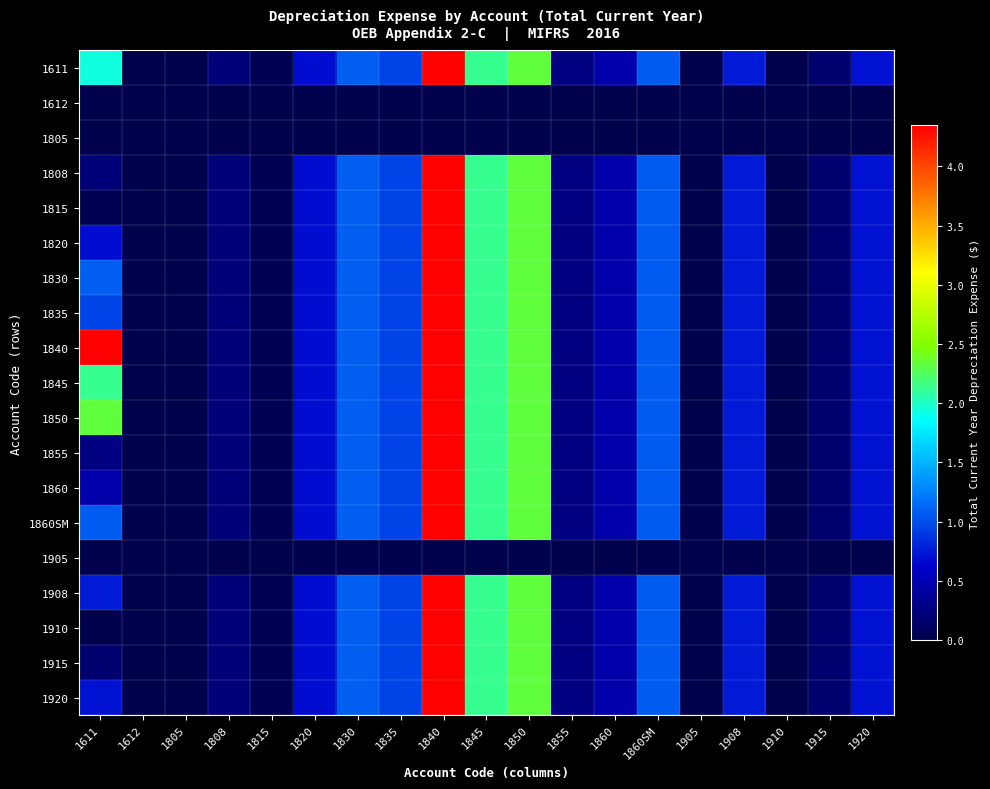

Reading left to right, list all the values displayed in this chart.

1611: 1611=19404195.4	1612=0.0	1805=0.0	1808=2163122.6	1815=406486.1	1820=6947749.3	1830=10790011.1	1835=9516583.1	1840=43464621.3	1845=21387110.6	1850=23264422.1	1855=2601575.8	1860=4630108.4	1860SM=10699147.9	1905=0.0	1908=7507455.9	1910=53762.9	1915=1709753.3	1920=7067257.1
1612: 1611=0.0	1612=0.0	1805=0.0	1808=0.0	1815=0.0	1820=0.0	1830=0.0	1835=0.0	1840=0.0	1845=0.0	1850=0.0	1855=0.0	1860=0.0	1860SM=0.0	1905=0.0	1908=0.0	1910=0.0	1915=0.0	1920=0.0
1805: 1611=0.0	1612=0.0	1805=0.0	1808=0.0	1815=0.0	1820=0.0	1830=0.0	1835=0.0	1840=0.0	1845=0.0	1850=0.0	1855=0.0	1860=0.0	1860SM=0.0	1905=0.0	1908=0.0	1910=0.0	1915=0.0	1920=0.0
1808: 1611=2163122.6	1612=0.0	1805=0.0	1808=2163122.6	1815=406486.1	1820=6947749.3	1830=10790011.1	1835=9516583.1	1840=43464621.3	1845=21387110.6	1850=23264422.1	1855=2601575.8	1860=4630108.4	1860SM=10699147.9	1905=0.0	1908=7507455.9	1910=53762.9	1915=1709753.3	1920=7067257.1
1815: 1611=406486.1	1612=0.0	1805=0.0	1808=2163122.6	1815=406486.1	1820=6947749.3	1830=10790011.1	1835=9516583.1	1840=43464621.3	1845=21387110.6	1850=23264422.1	1855=2601575.8	1860=4630108.4	1860SM=10699147.9	1905=0.0	1908=7507455.9	1910=53762.9	1915=1709753.3	1920=7067257.1
1820: 1611=6947749.3	1612=0.0	1805=0.0	1808=2163122.6	1815=406486.1	1820=6947749.3	1830=10790011.1	1835=9516583.1	1840=43464621.3	1845=21387110.6	1850=23264422.1	1855=2601575.8	1860=4630108.4	1860SM=10699147.9	1905=0.0	1908=7507455.9	1910=53762.9	1915=1709753.3	1920=7067257.1
1830: 1611=10790011.1	1612=0.0	1805=0.0	1808=2163122.6	1815=406486.1	1820=6947749.3	1830=10790011.1	1835=9516583.1	1840=43464621.3	1845=21387110.6	1850=23264422.1	1855=2601575.8	1860=4630108.4	1860SM=10699147.9	1905=0.0	1908=7507455.9	1910=53762.9	1915=1709753.3	1920=7067257.1
1835: 1611=9516583.1	1612=0.0	1805=0.0	1808=2163122.6	1815=406486.1	1820=6947749.3	1830=10790011.1	1835=9516583.1	1840=43464621.3	1845=21387110.6	1850=23264422.1	1855=2601575.8	1860=4630108.4	1860SM=10699147.9	1905=0.0	1908=7507455.9	1910=53762.9	1915=1709753.3	1920=7067257.1
1840: 1611=43464621.3	1612=0.0	1805=0.0	1808=2163122.6	1815=406486.1	1820=6947749.3	1830=10790011.1	1835=9516583.1	1840=43464621.3	1845=21387110.6	1850=23264422.1	1855=2601575.8	1860=4630108.4	1860SM=10699147.9	1905=0.0	1908=7507455.9	1910=53762.9	1915=1709753.3	1920=7067257.1
1845: 1611=21387110.6	1612=0.0	1805=0.0	1808=2163122.6	1815=406486.1	1820=6947749.3	1830=10790011.1	1835=9516583.1	1840=43464621.3	1845=21387110.6	1850=23264422.1	1855=2601575.8	1860=4630108.4	1860SM=10699147.9	1905=0.0	1908=7507455.9	1910=53762.9	1915=1709753.3	1920=7067257.1
1850: 1611=23264422.1	1612=0.0	1805=0.0	1808=2163122.6	1815=406486.1	1820=6947749.3	1830=10790011.1	1835=9516583.1	1840=43464621.3	1845=21387110.6	1850=23264422.1	1855=2601575.8	1860=4630108.4	1860SM=10699147.9	1905=0.0	1908=7507455.9	1910=53762.9	1915=1709753.3	1920=7067257.1
1855: 1611=2601575.8	1612=0.0	1805=0.0	1808=2163122.6	1815=406486.1	1820=6947749.3	1830=10790011.1	1835=9516583.1	1840=43464621.3	1845=21387110.6	1850=23264422.1	1855=2601575.8	1860=4630108.4	1860SM=10699147.9	1905=0.0	1908=7507455.9	1910=53762.9	1915=1709753.3	1920=7067257.1
1860: 1611=4630108.4	1612=0.0	1805=0.0	1808=2163122.6	1815=406486.1	1820=6947749.3	1830=10790011.1	1835=9516583.1	1840=43464621.3	1845=21387110.6	1850=23264422.1	1855=2601575.8	1860=4630108.4	1860SM=10699147.9	1905=0.0	1908=7507455.9	1910=53762.9	1915=1709753.3	1920=7067257.1
1860SM: 1611=10699147.9	1612=0.0	1805=0.0	1808=2163122.6	1815=406486.1	1820=6947749.3	1830=10790011.1	1835=9516583.1	1840=43464621.3	1845=21387110.6	1850=23264422.1	1855=2601575.8	1860=4630108.4	1860SM=10699147.9	1905=0.0	1908=7507455.9	1910=53762.9	1915=1709753.3	1920=7067257.1
1905: 1611=0.0	1612=0.0	1805=0.0	1808=0.0	1815=0.0	1820=0.0	1830=0.0	1835=0.0	1840=0.0	1845=0.0	1850=0.0	1855=0.0	1860=0.0	1860SM=0.0	1905=0.0	1908=0.0	1910=0.0	1915=0.0	1920=0.0
1908: 1611=7507455.9	1612=0.0	1805=0.0	1808=2163122.6	1815=406486.1	1820=6947749.3	1830=10790011.1	1835=9516583.1	1840=43464621.3	1845=21387110.6	1850=23264422.1	1855=2601575.8	1860=4630108.4	1860SM=10699147.9	1905=0.0	1908=7507455.9	1910=53762.9	1915=1709753.3	1920=7067257.1
1910: 1611=53762.9	1612=0.0	1805=0.0	1808=2163122.6	1815=406486.1	1820=6947749.3	1830=10790011.1	1835=9516583.1	1840=43464621.3	1845=21387110.6	1850=23264422.1	1855=2601575.8	1860=4630108.4	1860SM=10699147.9	1905=0.0	1908=7507455.9	1910=53762.9	1915=1709753.3	1920=7067257.1
1915: 1611=1709753.3	1612=0.0	1805=0.0	1808=2163122.6	1815=406486.1	1820=6947749.3	1830=10790011.1	1835=9516583.1	1840=43464621.3	1845=21387110.6	1850=23264422.1	1855=2601575.8	1860=4630108.4	1860SM=10699147.9	1905=0.0	1908=7507455.9	1910=53762.9	1915=1709753.3	1920=7067257.1
1920: 1611=7067257.1	1612=0.0	1805=0.0	1808=2163122.6	1815=406486.1	1820=6947749.3	1830=10790011.1	1835=9516583.1	1840=43464621.3	1845=21387110.6	1850=23264422.1	1855=2601575.8	1860=4630108.4	1860SM=10699147.9	1905=0.0	1908=7507455.9	1910=53762.9	1915=1709753.3	1920=7067257.1